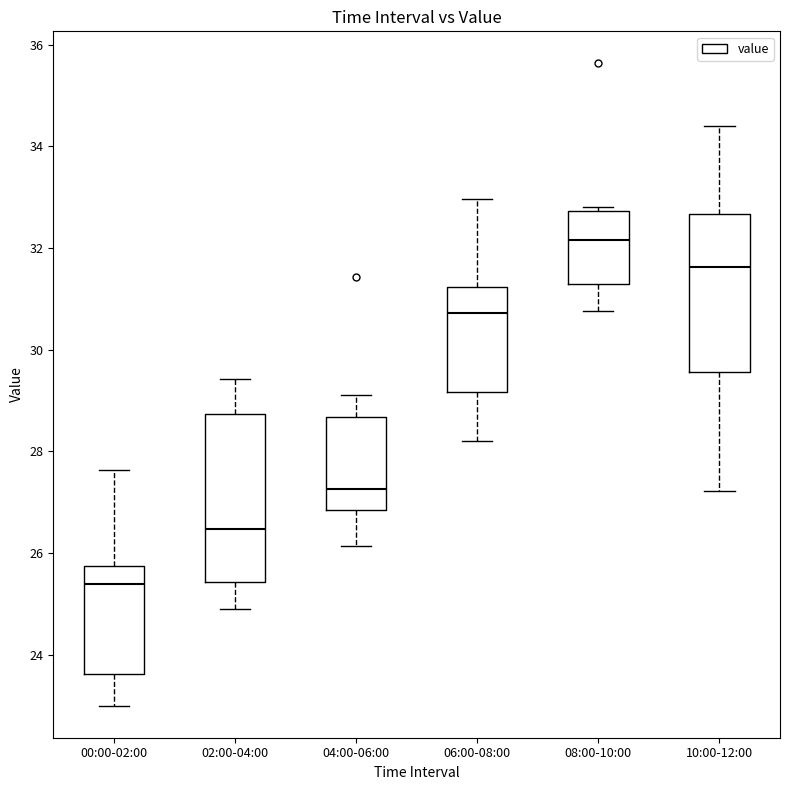

Reading left to right, read every box against the y-axis: the position of its median line, the range the box covers, and the ends of its whiskers. The values are not printed on the chart, so give them approximately, as read against the axis.

00:00-02:00: median 25.4, box 23.6 to 25.8, whiskers 23.0 to 27.6
02:00-04:00: median 26.4, box 25.4 to 28.8, whiskers 25.0 to 29.4
04:00-06:00: median 27.2, box 26.8 to 28.6, whiskers 26.2 to 29.2
06:00-08:00: median 30.8, box 29.2 to 31.2, whiskers 28.2 to 33.0
08:00-10:00: median 32.2, box 31.2 to 32.8, whiskers 30.8 to 32.8 (just above the box's upper edge)
10:00-12:00: median 31.6, box 29.6 to 32.6, whiskers 27.2 to 34.4